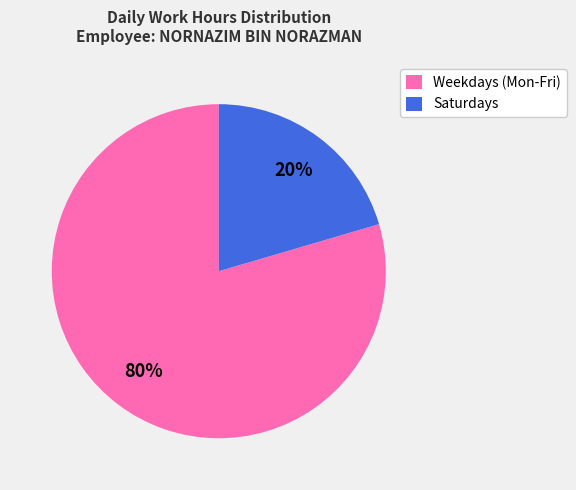

What percentage is the Weekdays (Mon-Fri) slice, to the nearest percent?

80%